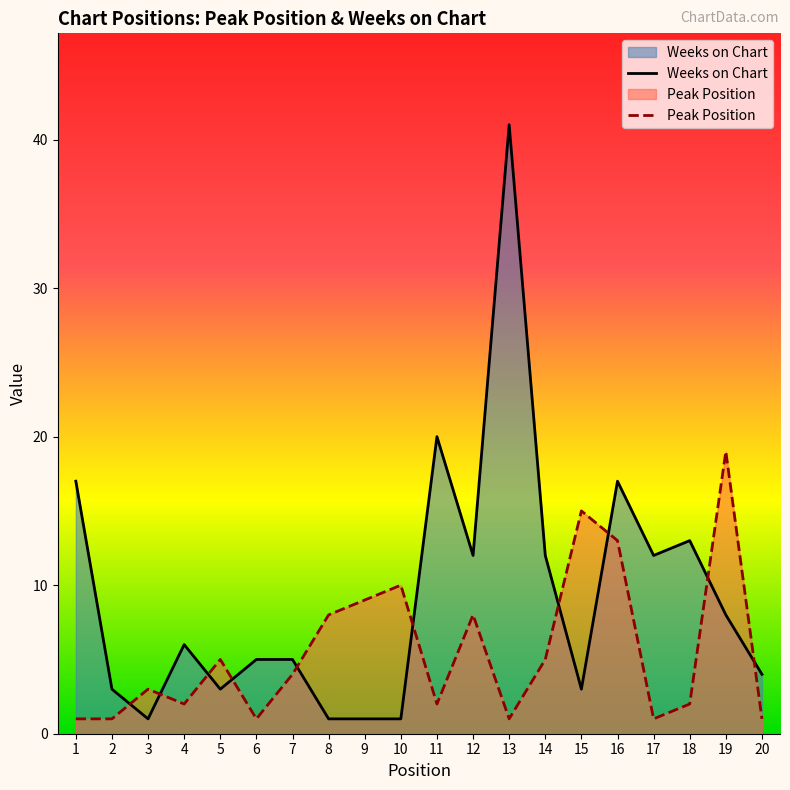

At which label does Weeks on Chart reach its peak?

13